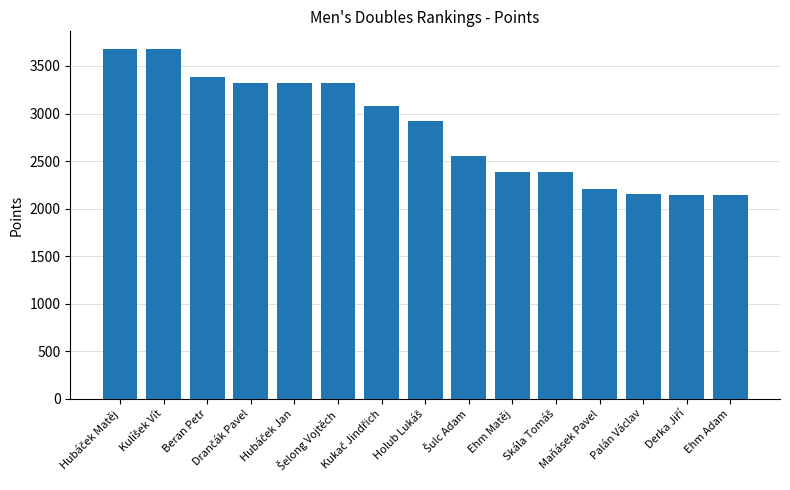

What is the sum of all values?

42650